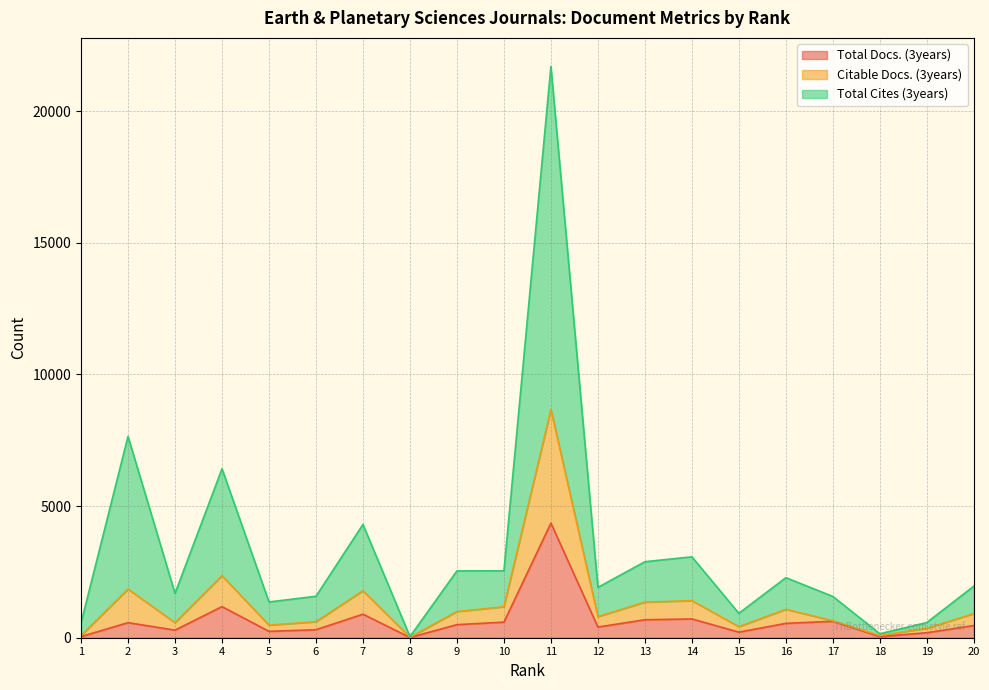

At which category does Total Docs. (3years) reach its first local valley?

3